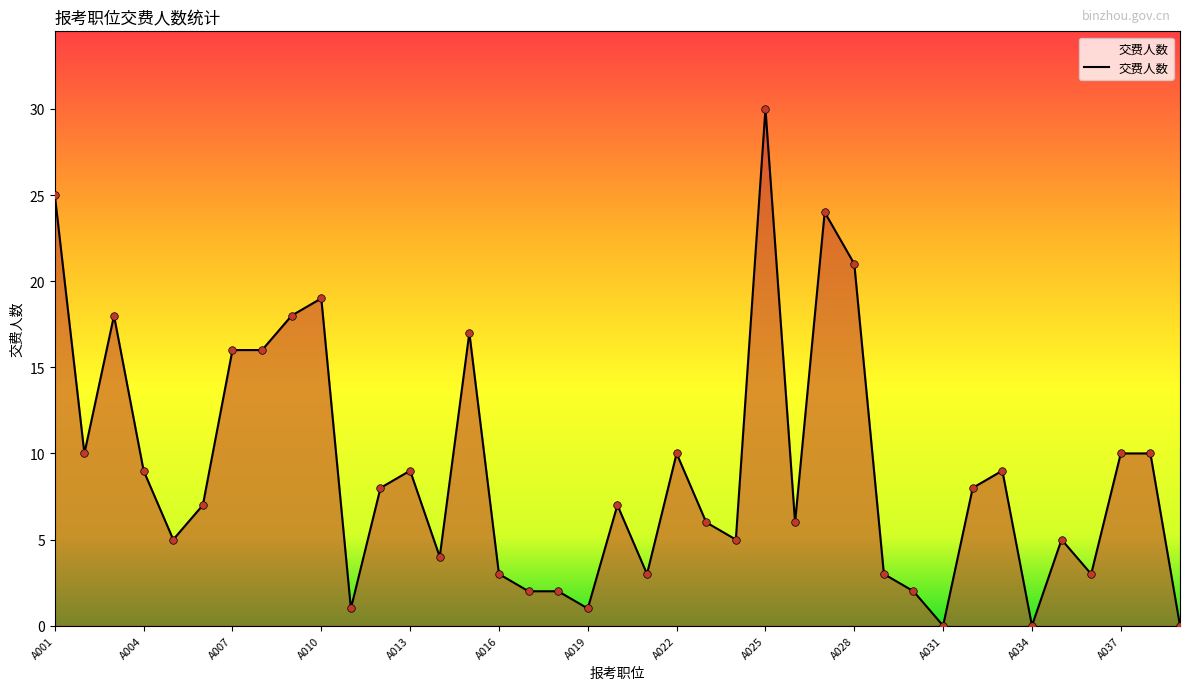

What is the maximum value shown in the chart?

30